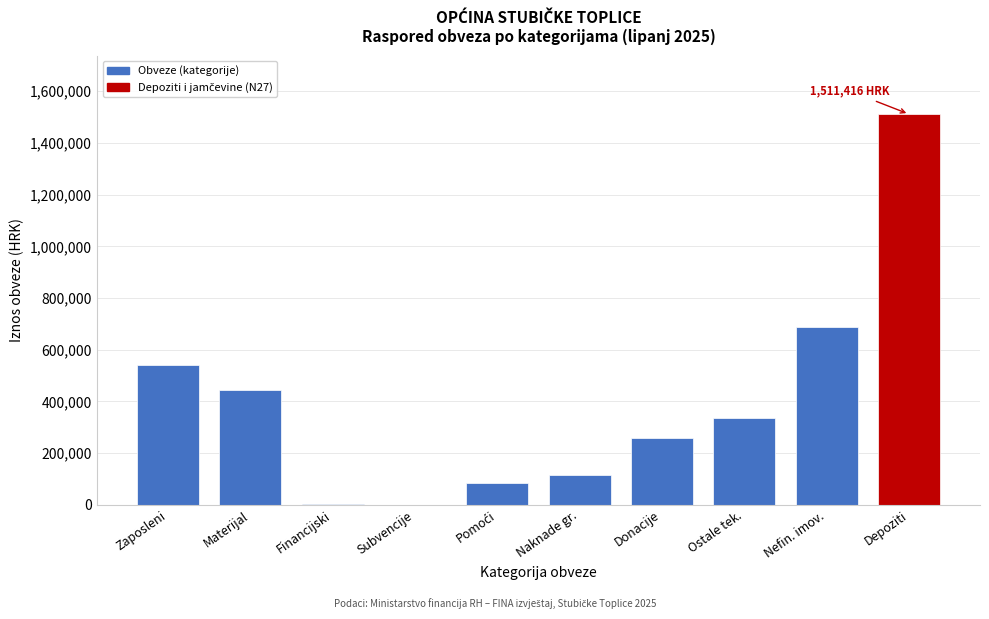

True or false: the data shows 541321.2 at Zaposleni.

True